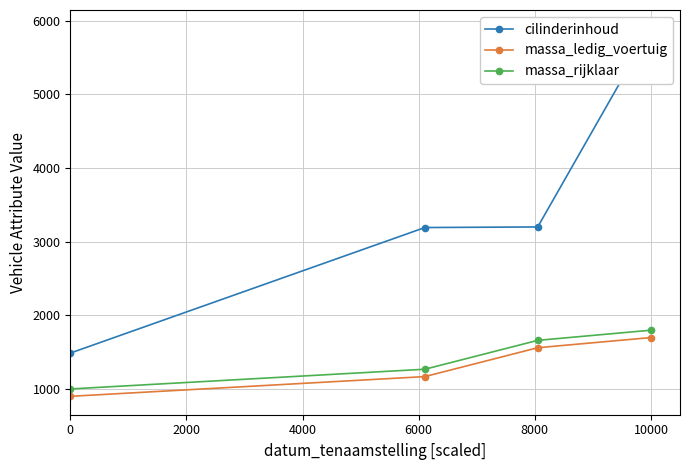

The value of massa_rijklaar at 10000 is 1798. True or false?

True